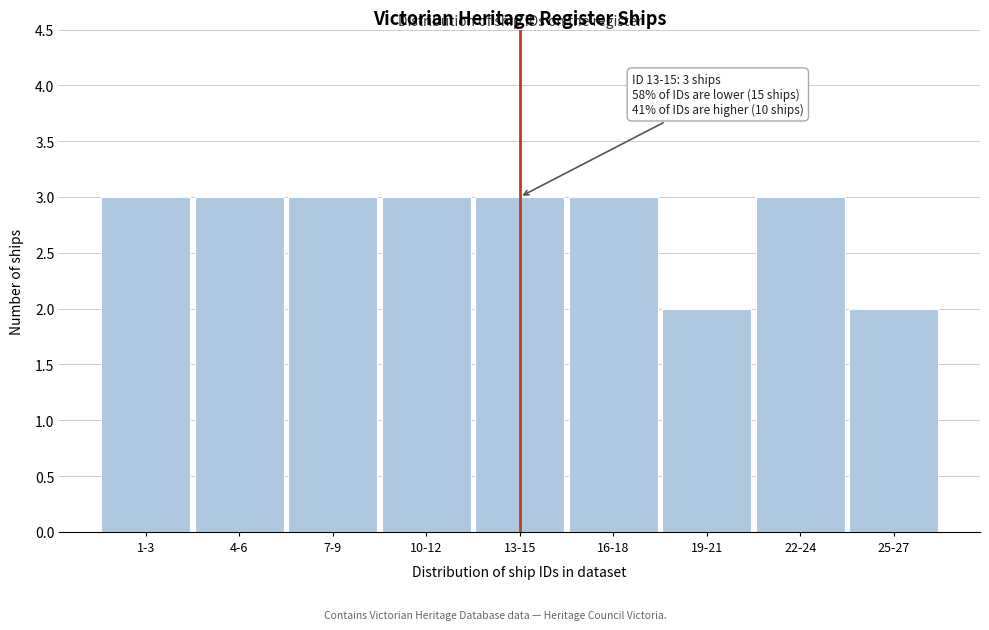

Reading right to left, transcribe all the data shown in this chart.

25-27=2	22-24=3	19-21=2	16-18=3	13-15=3	10-12=3	7-9=3	4-6=3	1-3=3